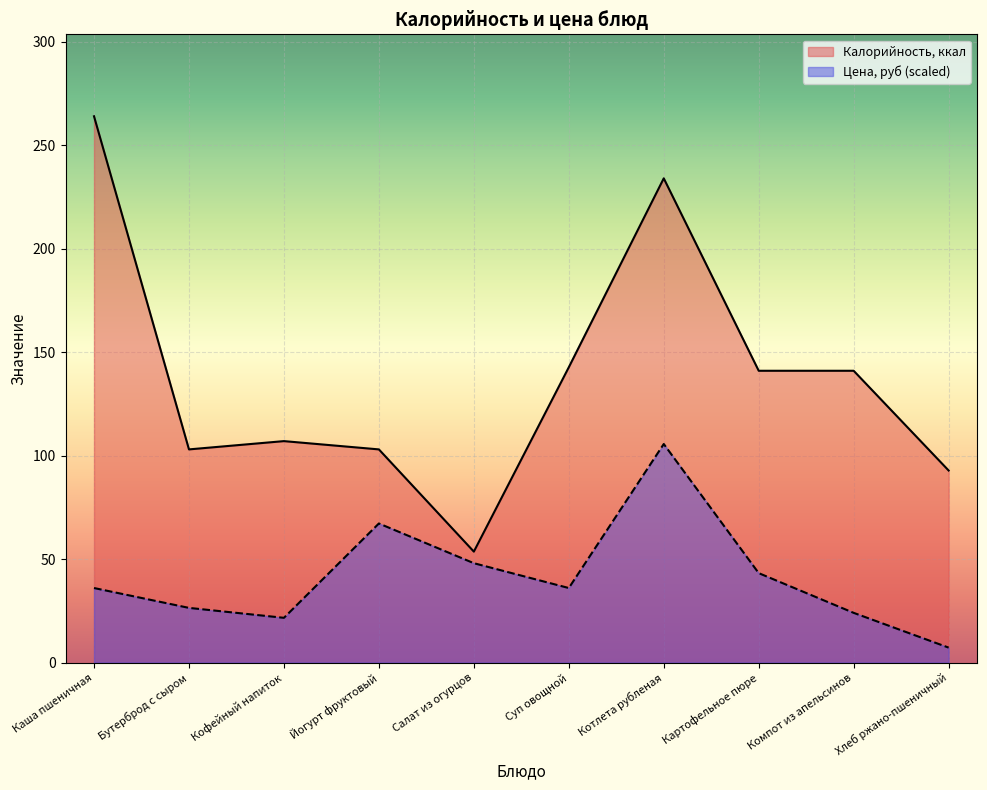

True or false: Калорийность, ккал and Цена, руб intersect in this chart.

False